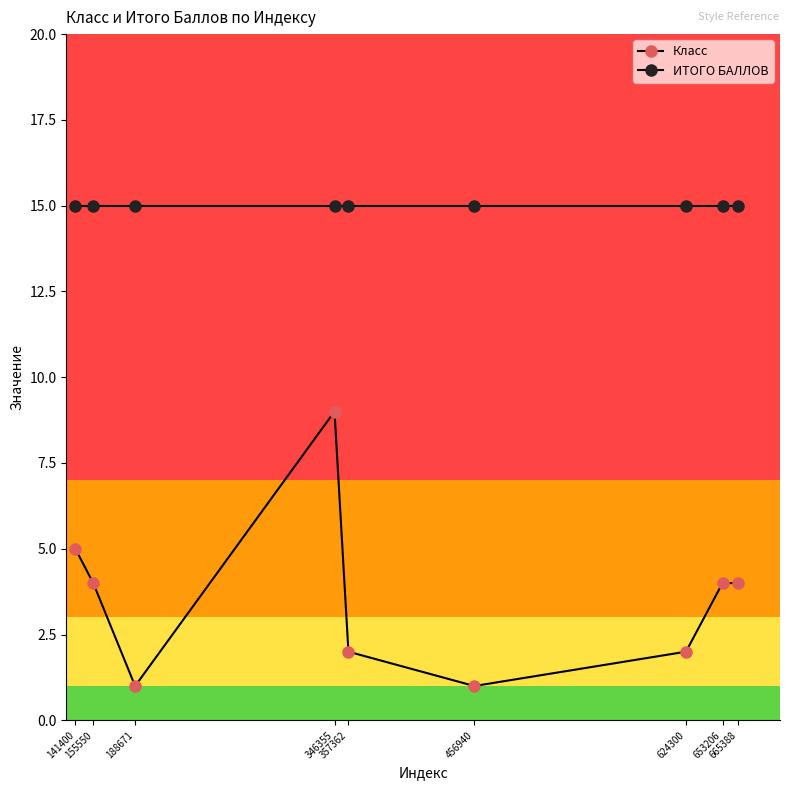

In Класс, how many points are higher than both neighbors (excluding endpoints)?

1